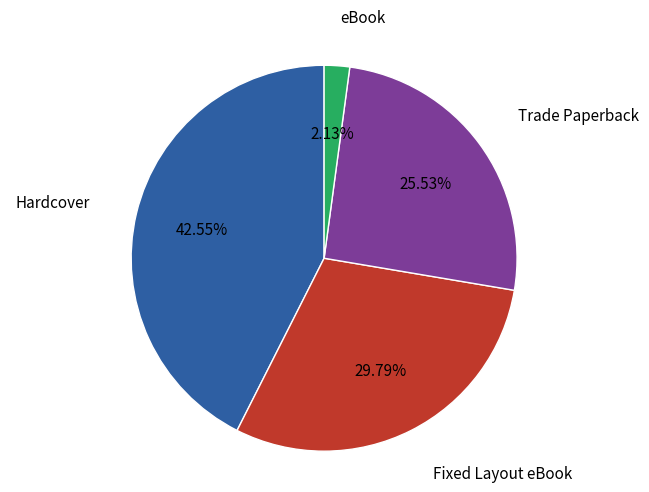

To the nearest percent, what is the combined percentage of eBook and Trade Paperback?

28%